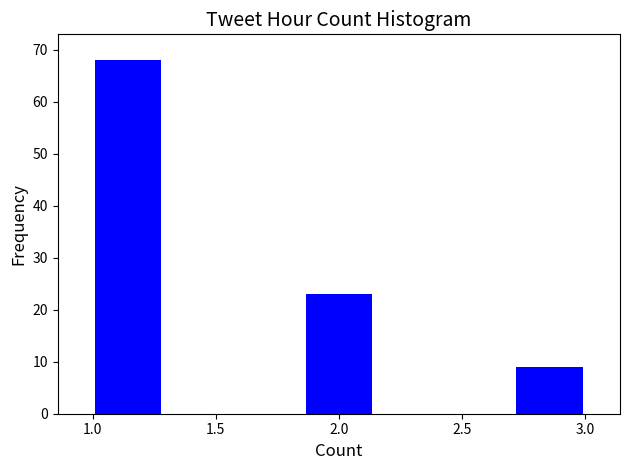

Over which range of the x-axis is the bar tallest?

1.00 to 1.30